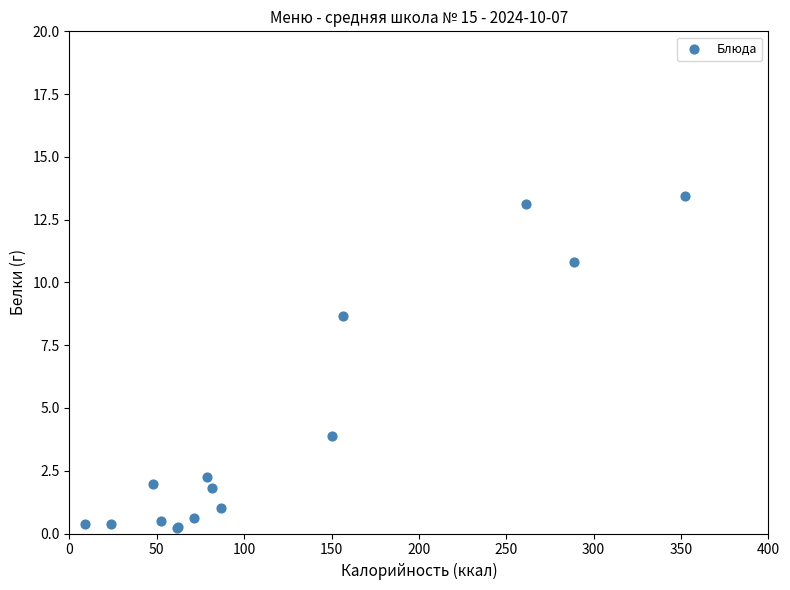

What Y value in the scatter plot is closest to 6?

3.9